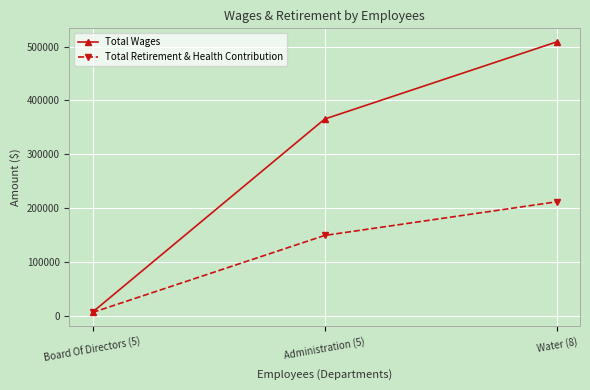

At which label does Total Wages reach its peak?

Water (8)